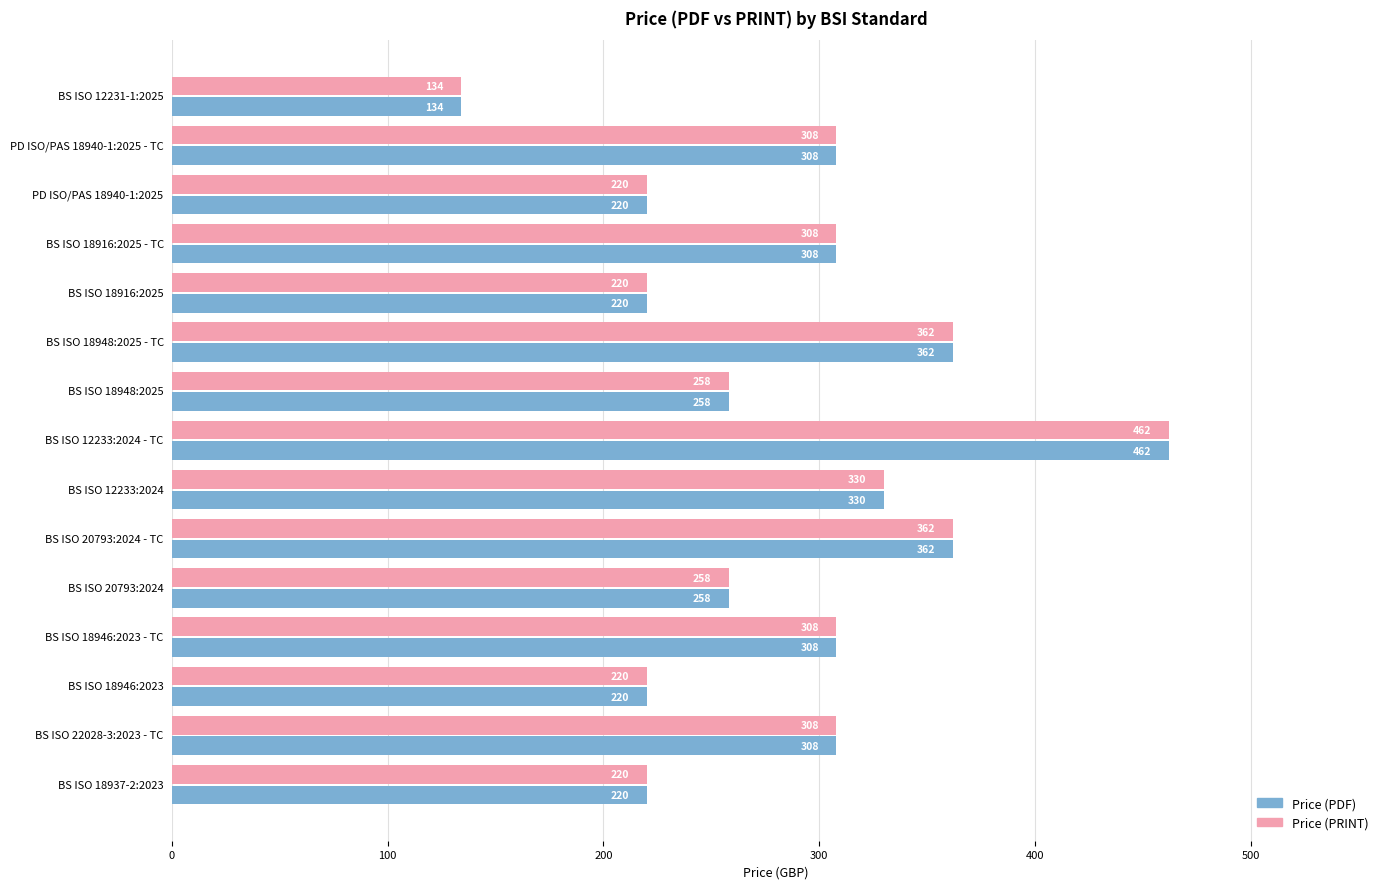

What is the total value across all series at BS ISO 20793:2024?

516